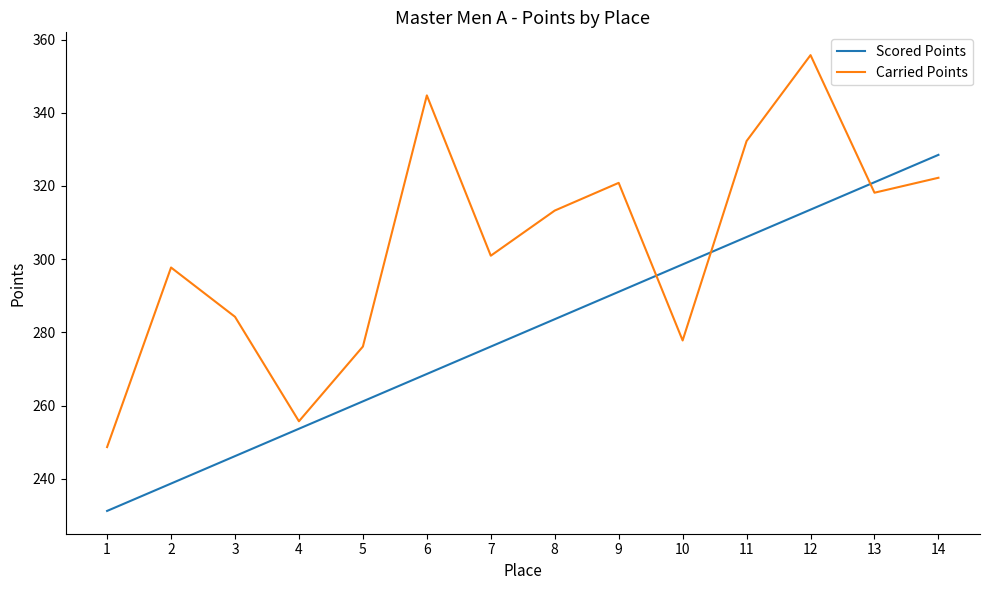

What value does the Carried Points series have at 5?

276.1